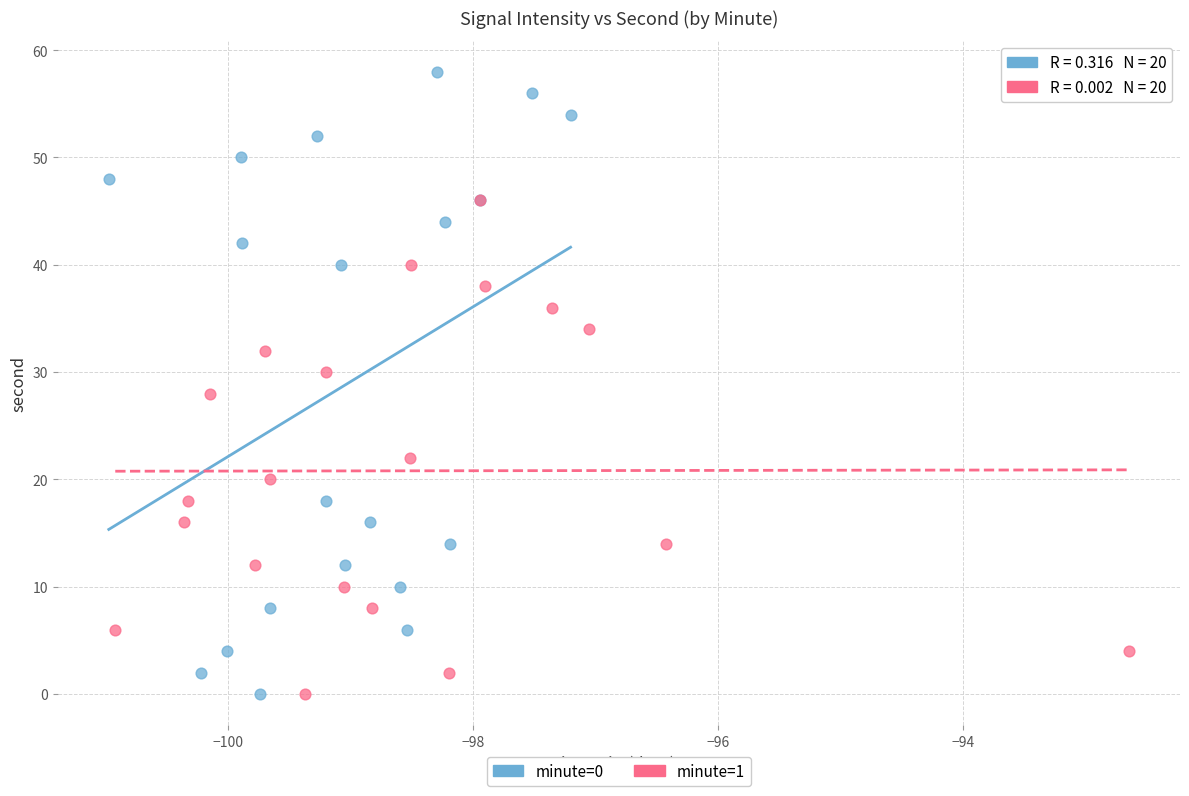

Which series has the widest spread of Y values?

minute=0